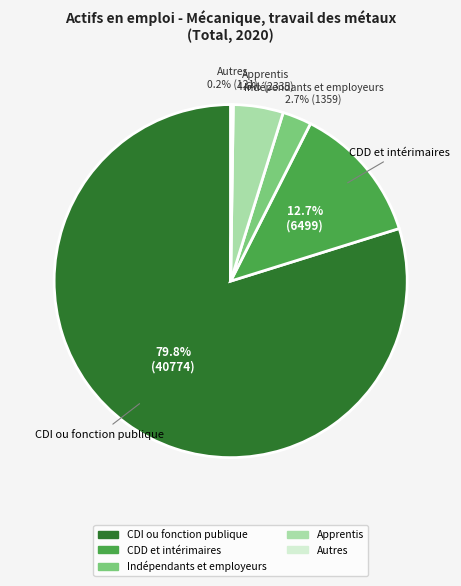

Which slice is the largest?

CDI ou fonction publique